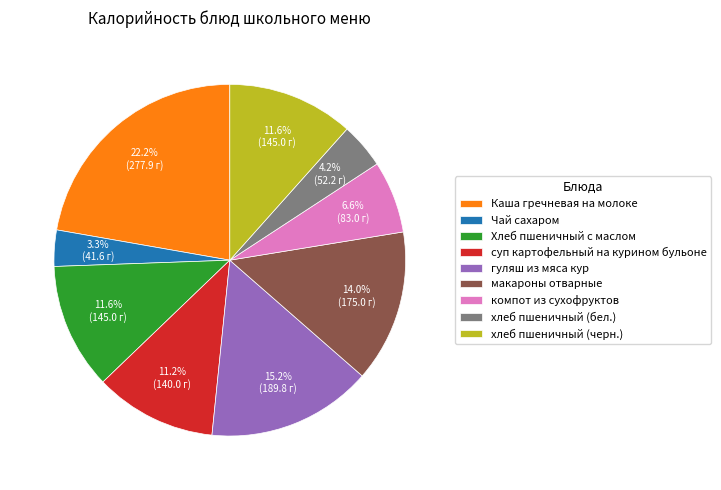

How many slices are in this pie chart?

9